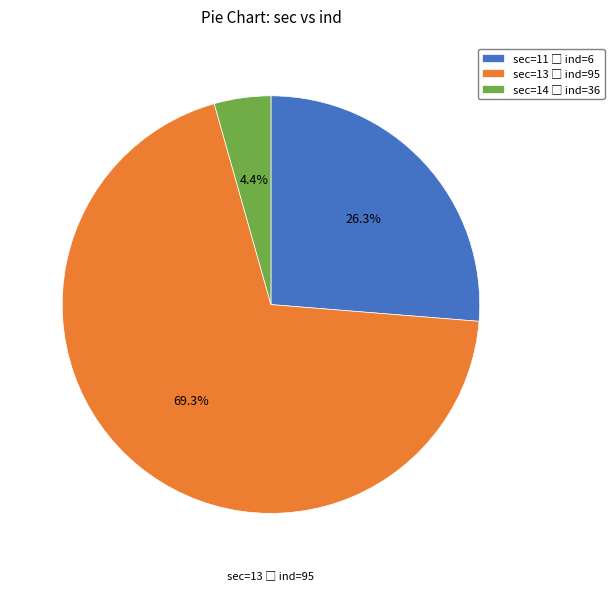

Count the number of slices in the pie.

3